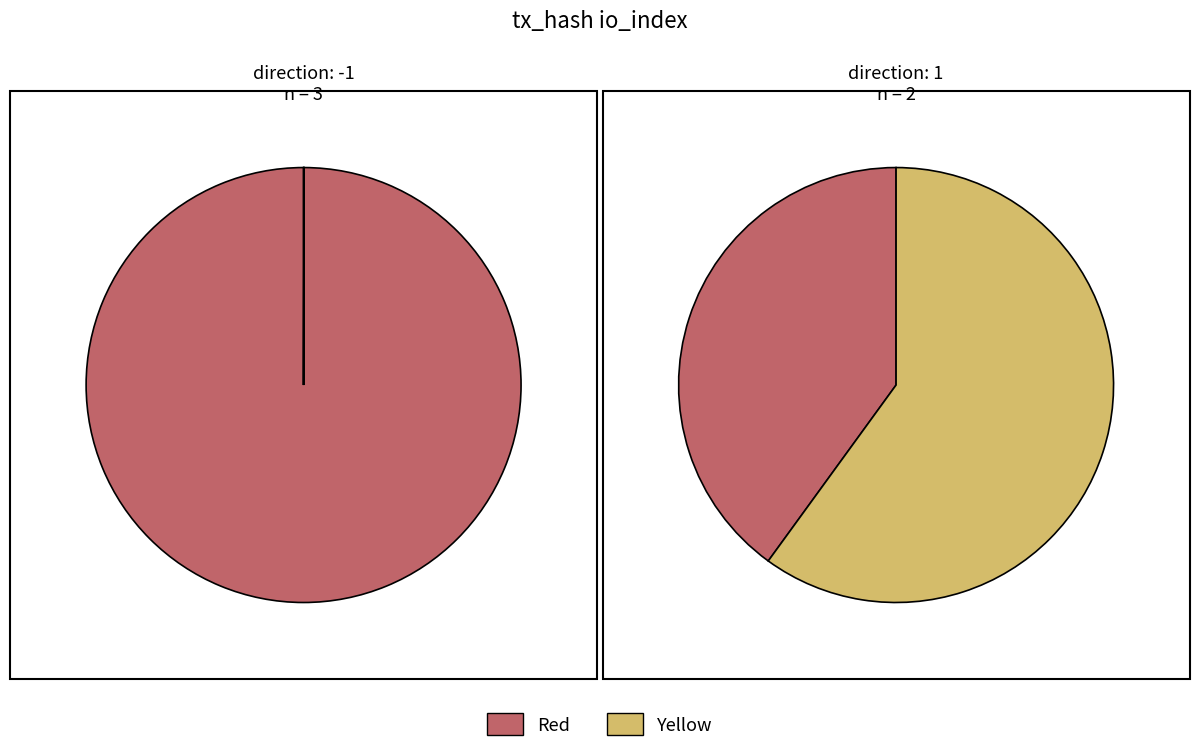

To the nearest percent, what percentage of the pie is direction?

40%